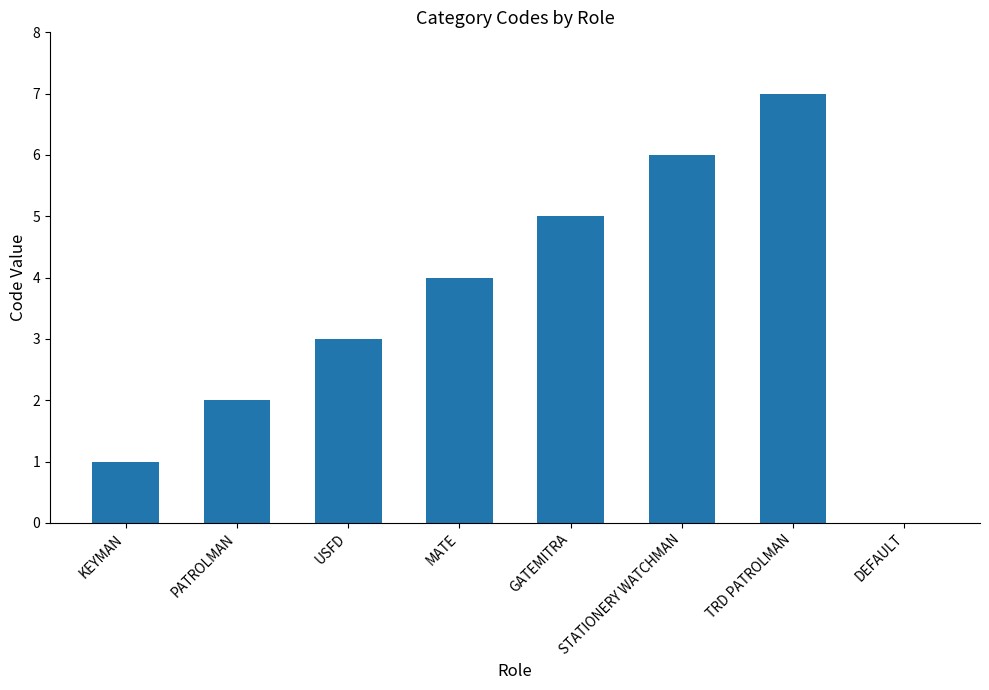

The chart shows a value of 3 at PATROLMAN. True or false?

False